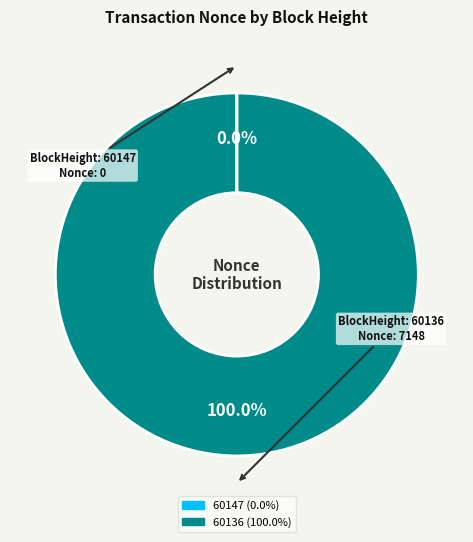

What is the largest slice in the pie chart?

60136